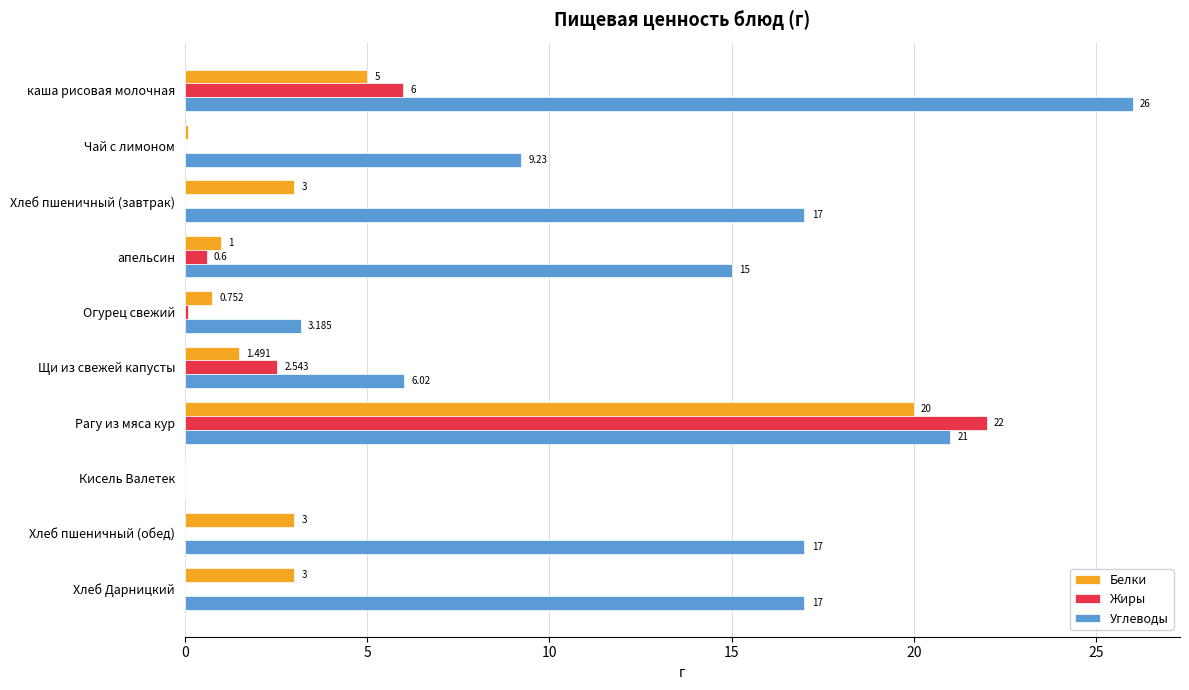

At which label is Жиры closest to 11?

каша рисовая молочная